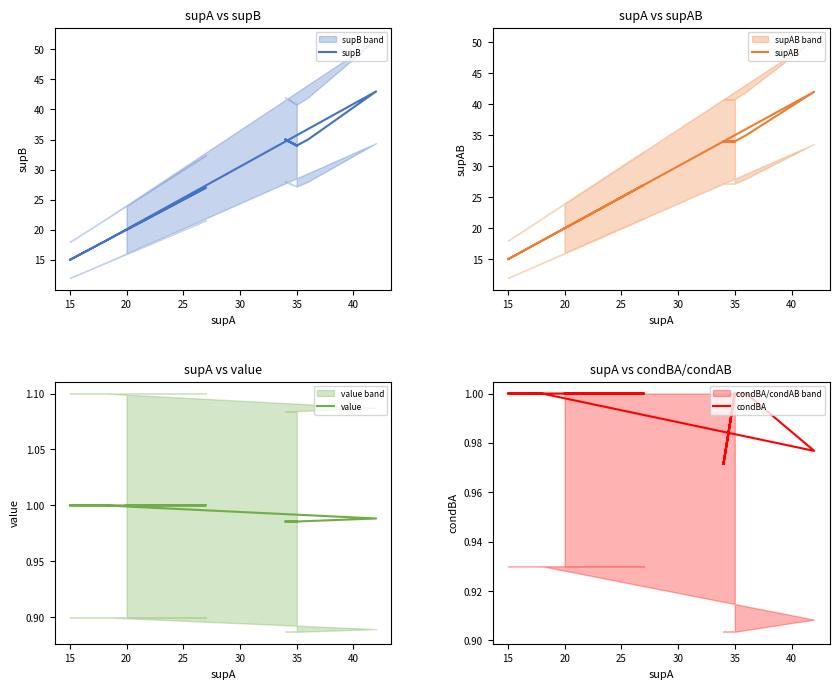

Which series has the largest total across all categories?

supB